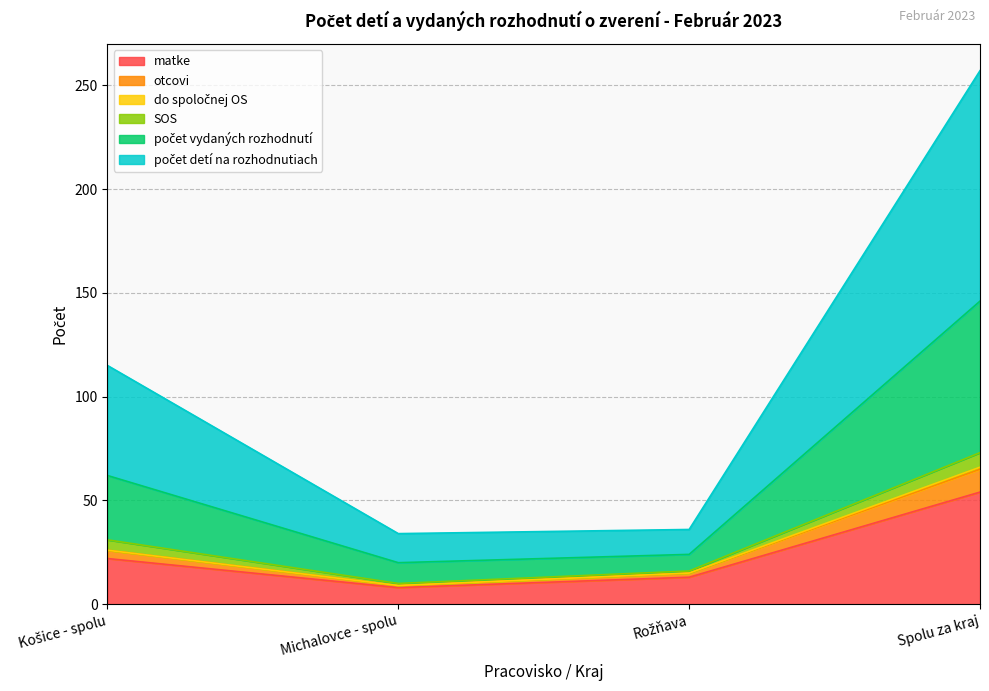

Where does the matke series first go above 22?

Spolu za kraj